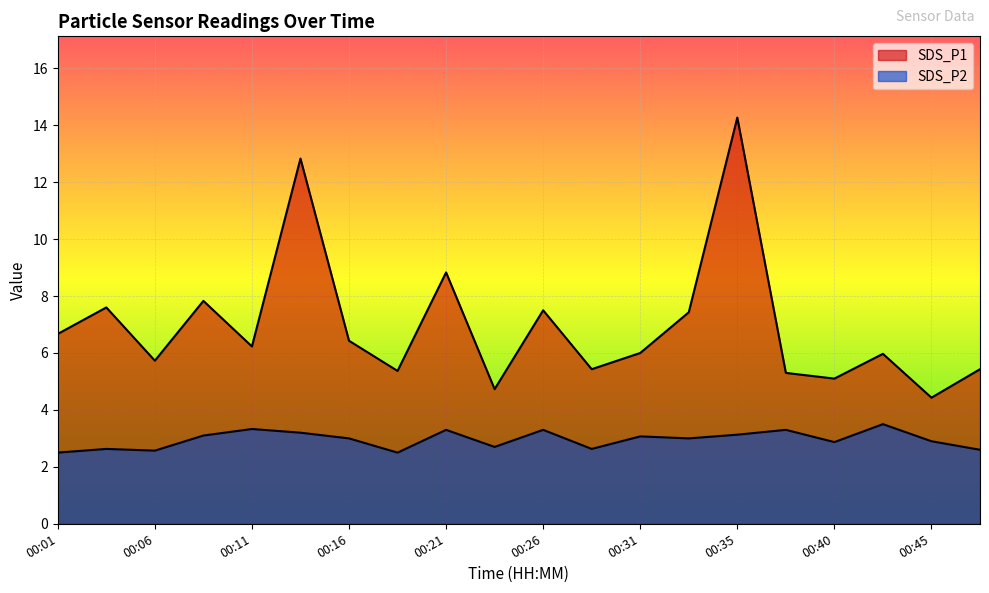

True or false: SDS_P2 has more than 2 points higher than both neighbors.

True